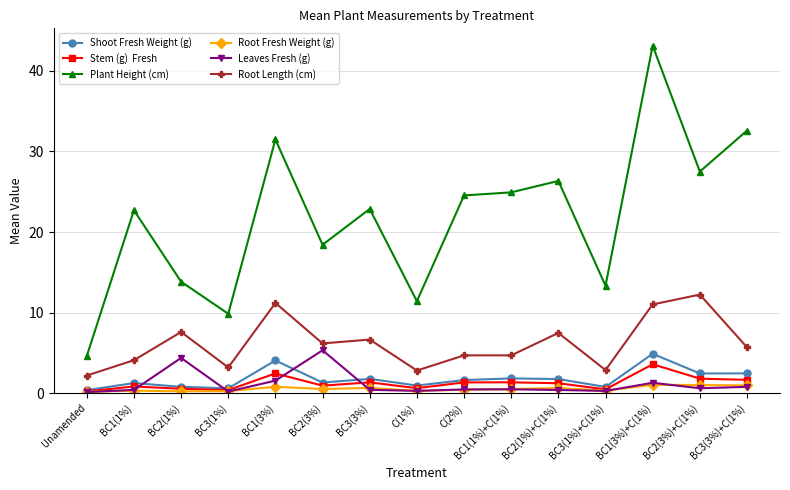

What is the label of the 13th point from the right?

BC2(1%)